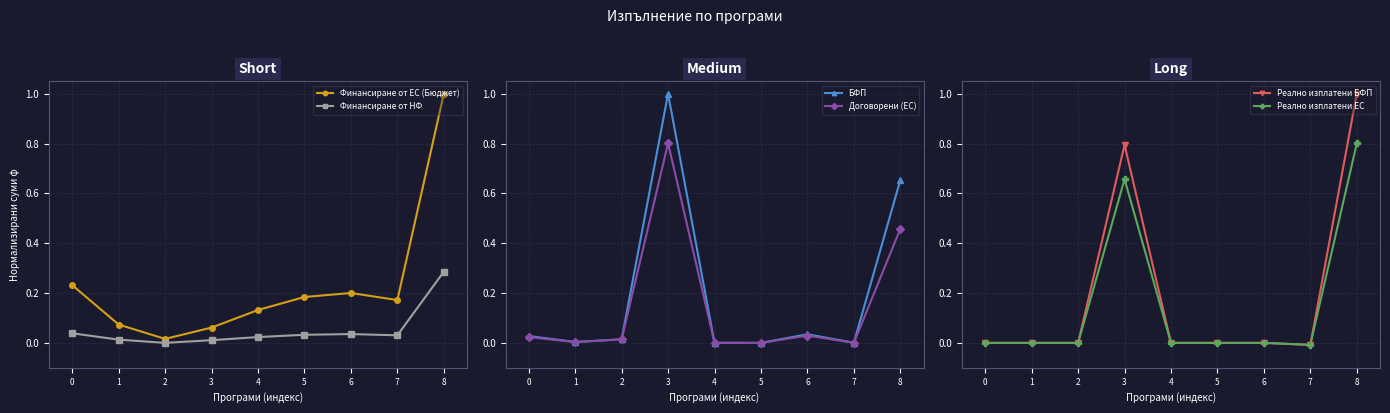

Which series has the largest total across all categories?

Финансиране от ЕС (Бюджет)